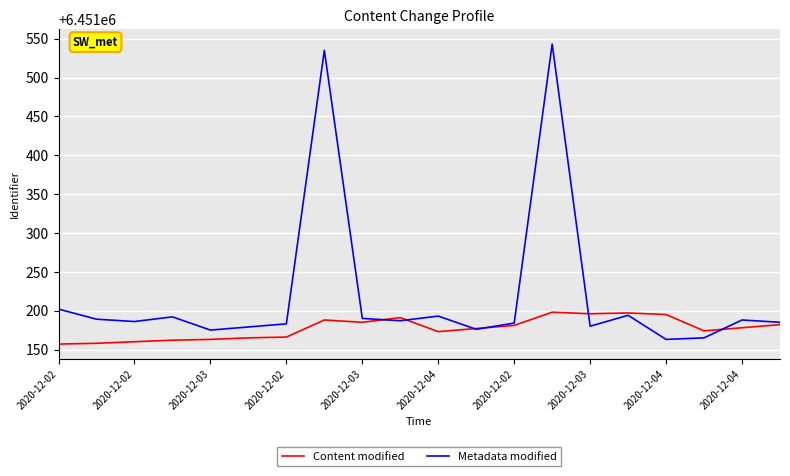

Which series has the largest total across all categories?

Metadata modified